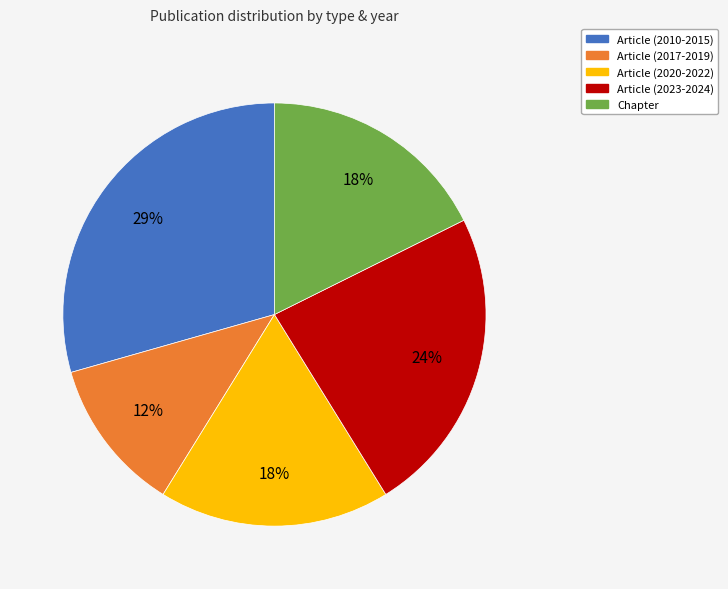

Which has a higher value, Article (2017-2019) or Article (2020-2022)?

Article (2020-2022)